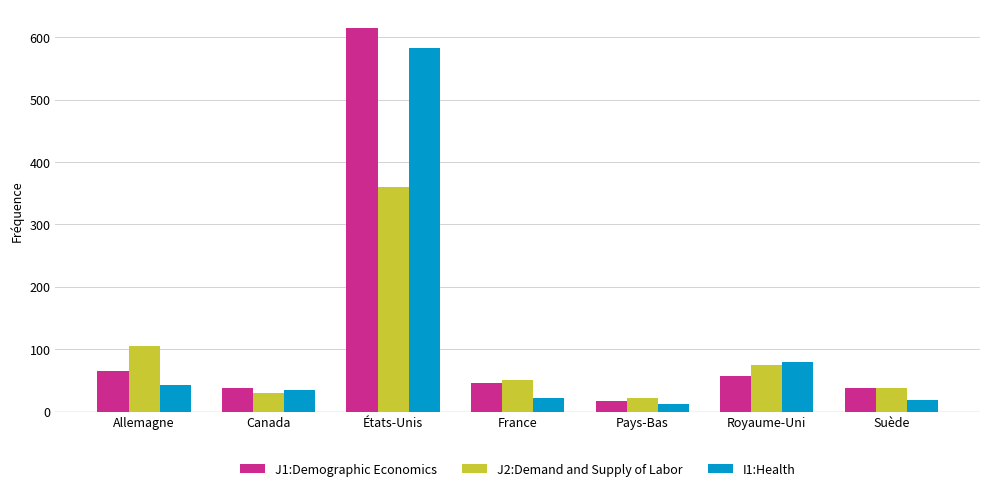

What is the maximum value shown in the chart?

614